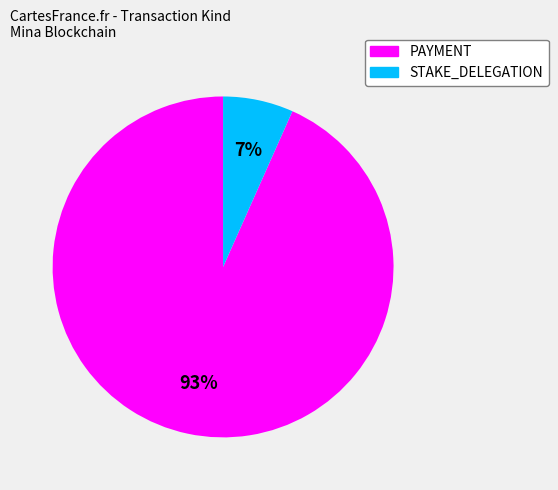

To the nearest percent, what is the average slice percentage?

50%